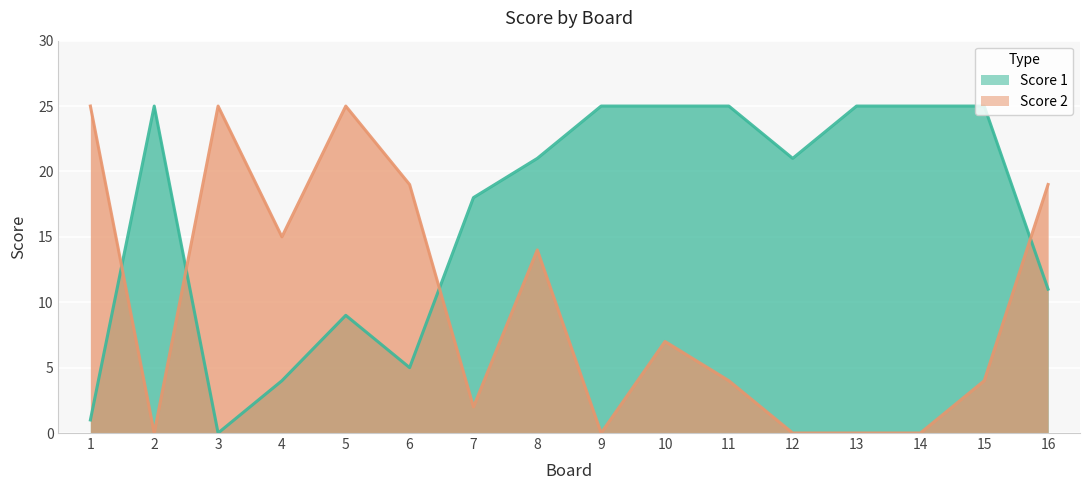

The value of Score 2 at 11 is 4. True or false?

True